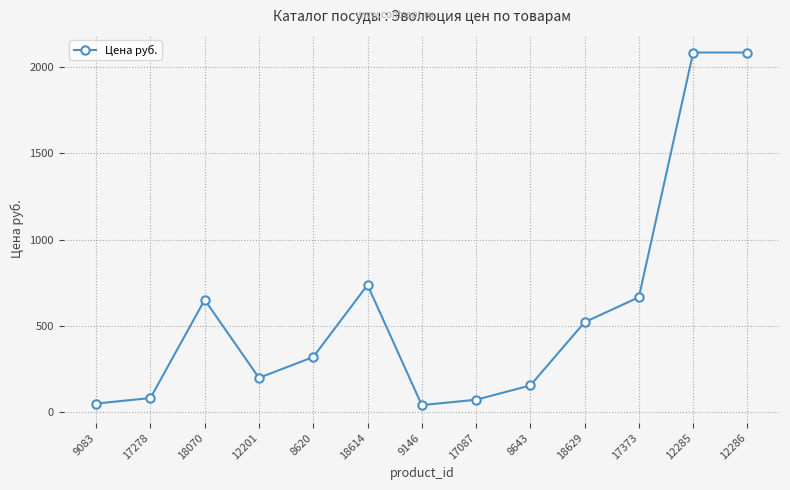

What is the approximate value at 18629?

521.0